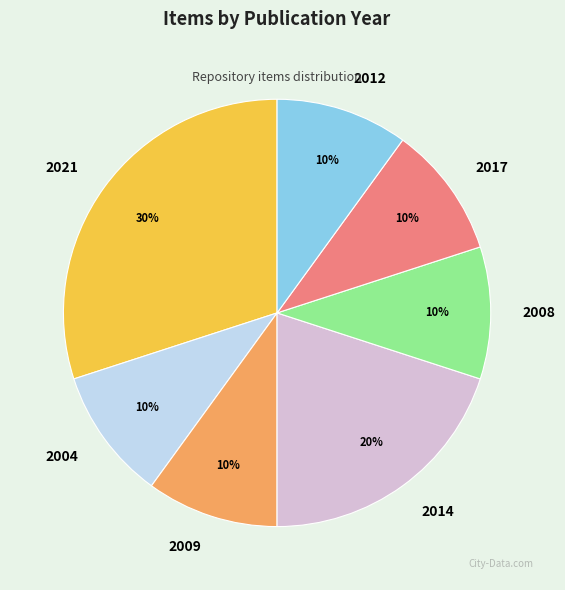

What is the ratio of the value at 2017 to the value at 2004?

1.0